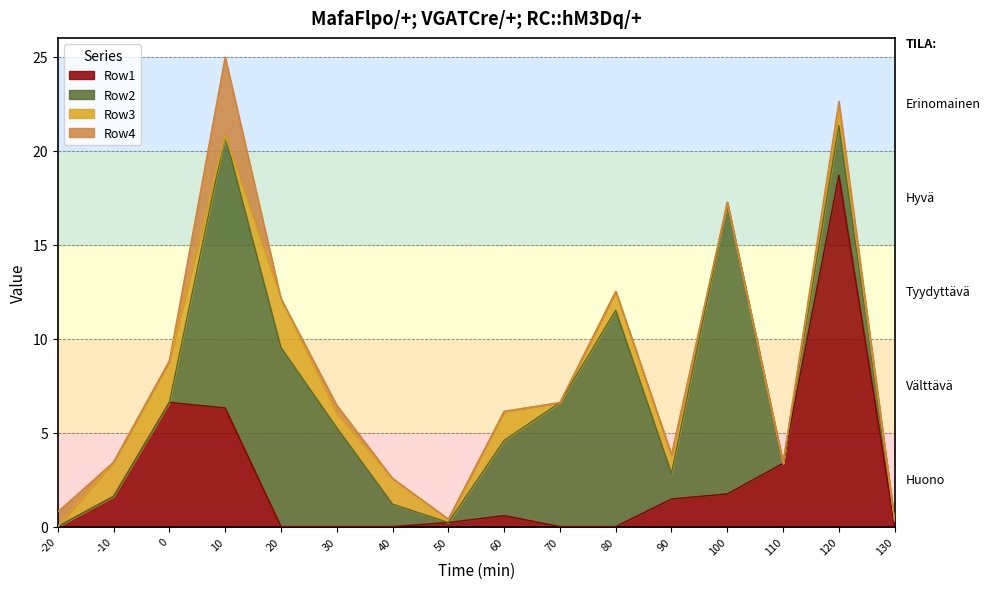

What is the sum of the Row4 values at 40 and -20?

0.8